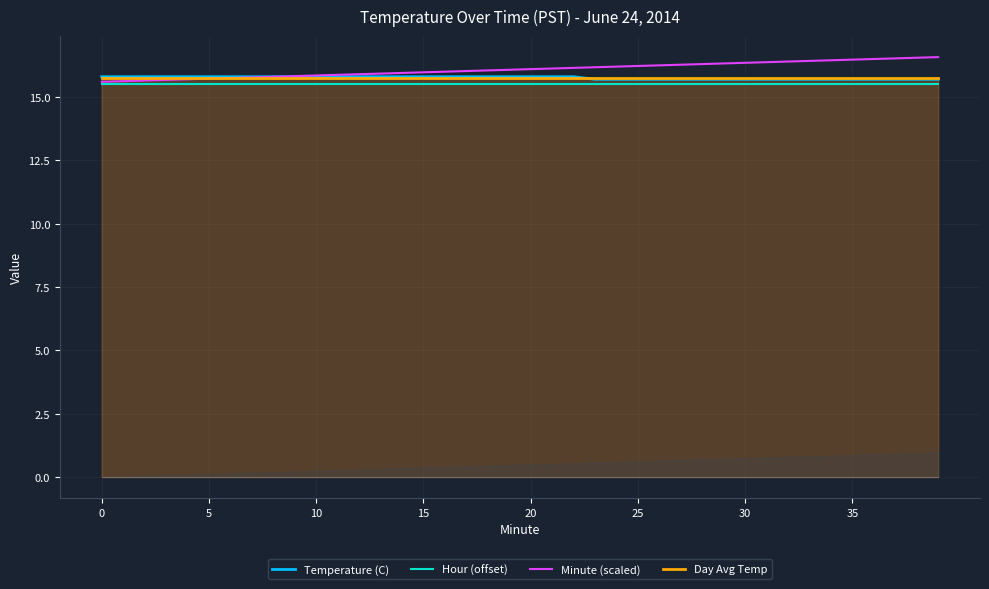

What is the spread (max minus min) of values at 20?

0.3